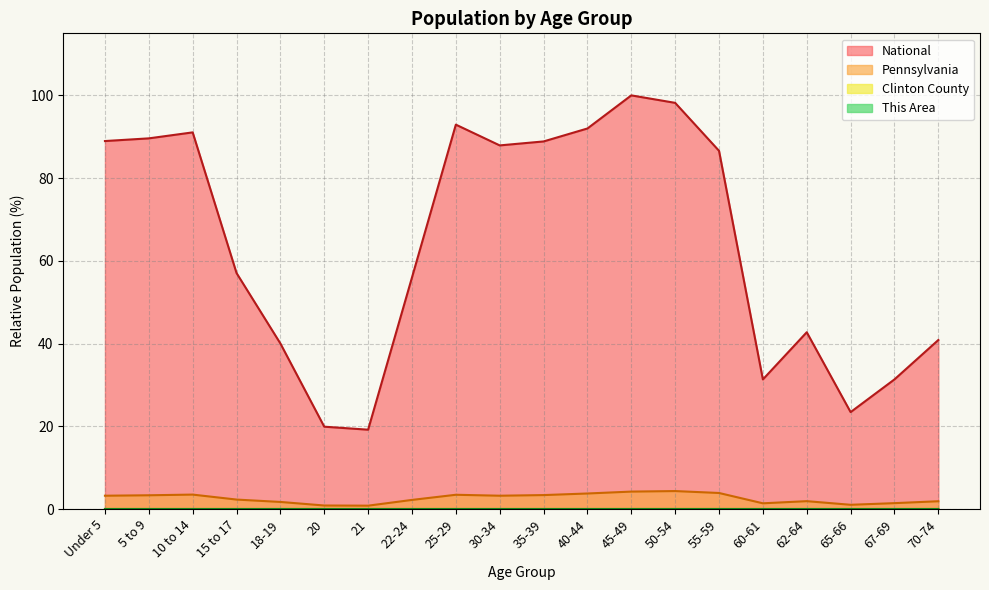

How many categories are shown in the chart?

20